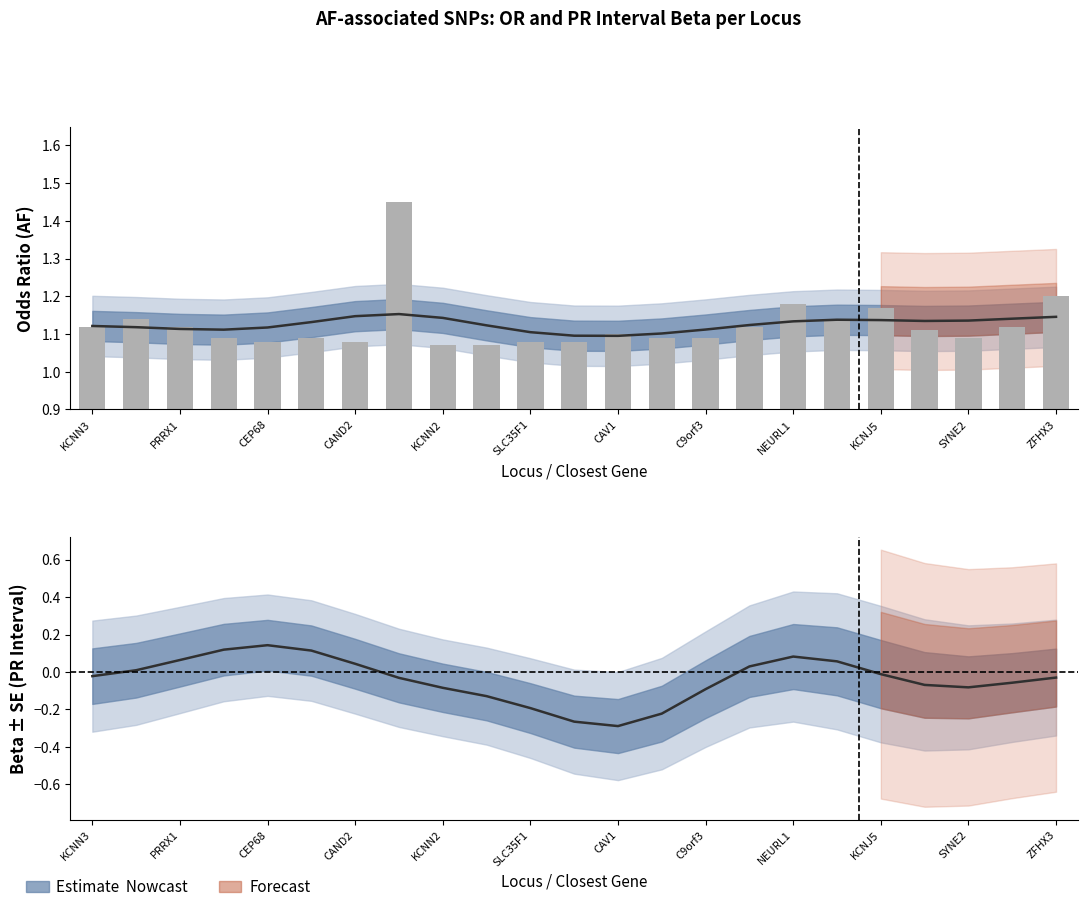

At how many categories does at least one series exceed 0?

23